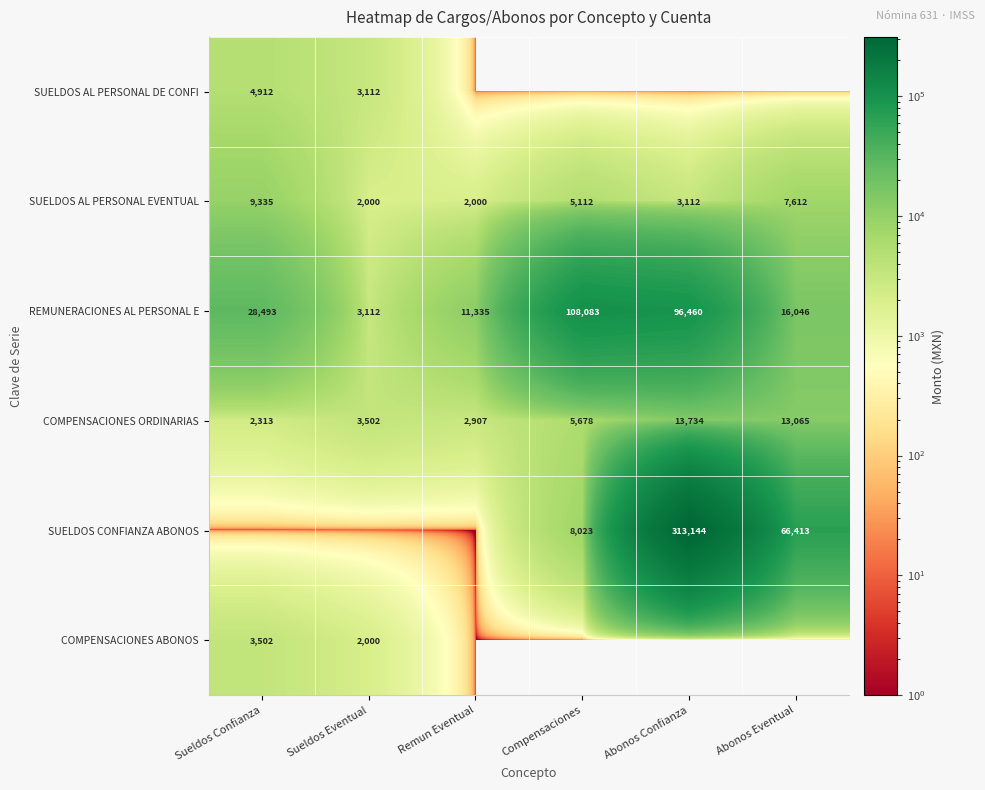

True or false: SUELDOS CONFIANZA ABONOS has a value of 313144 at Abonos Confianza.

True